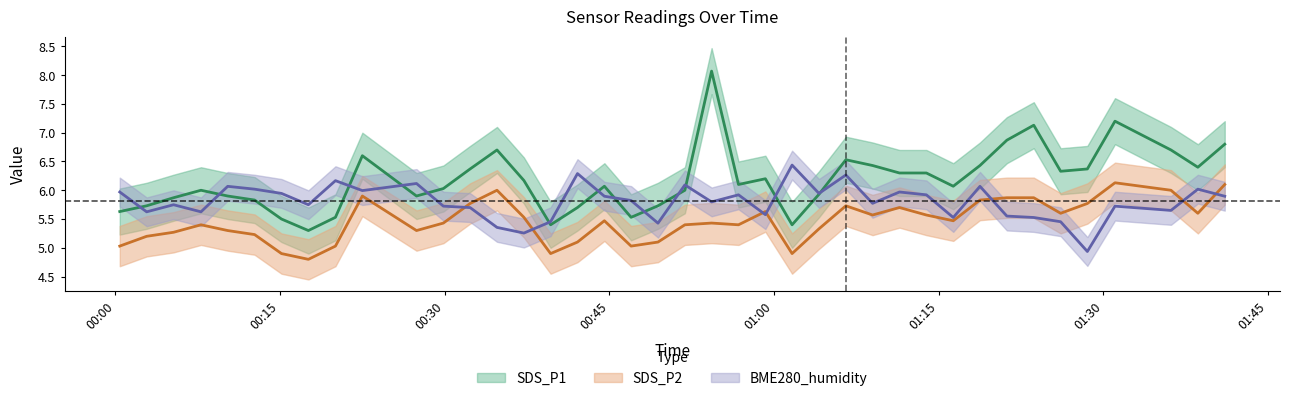

True or false: BME280_humidity has a value of 1.6 at 30.

False